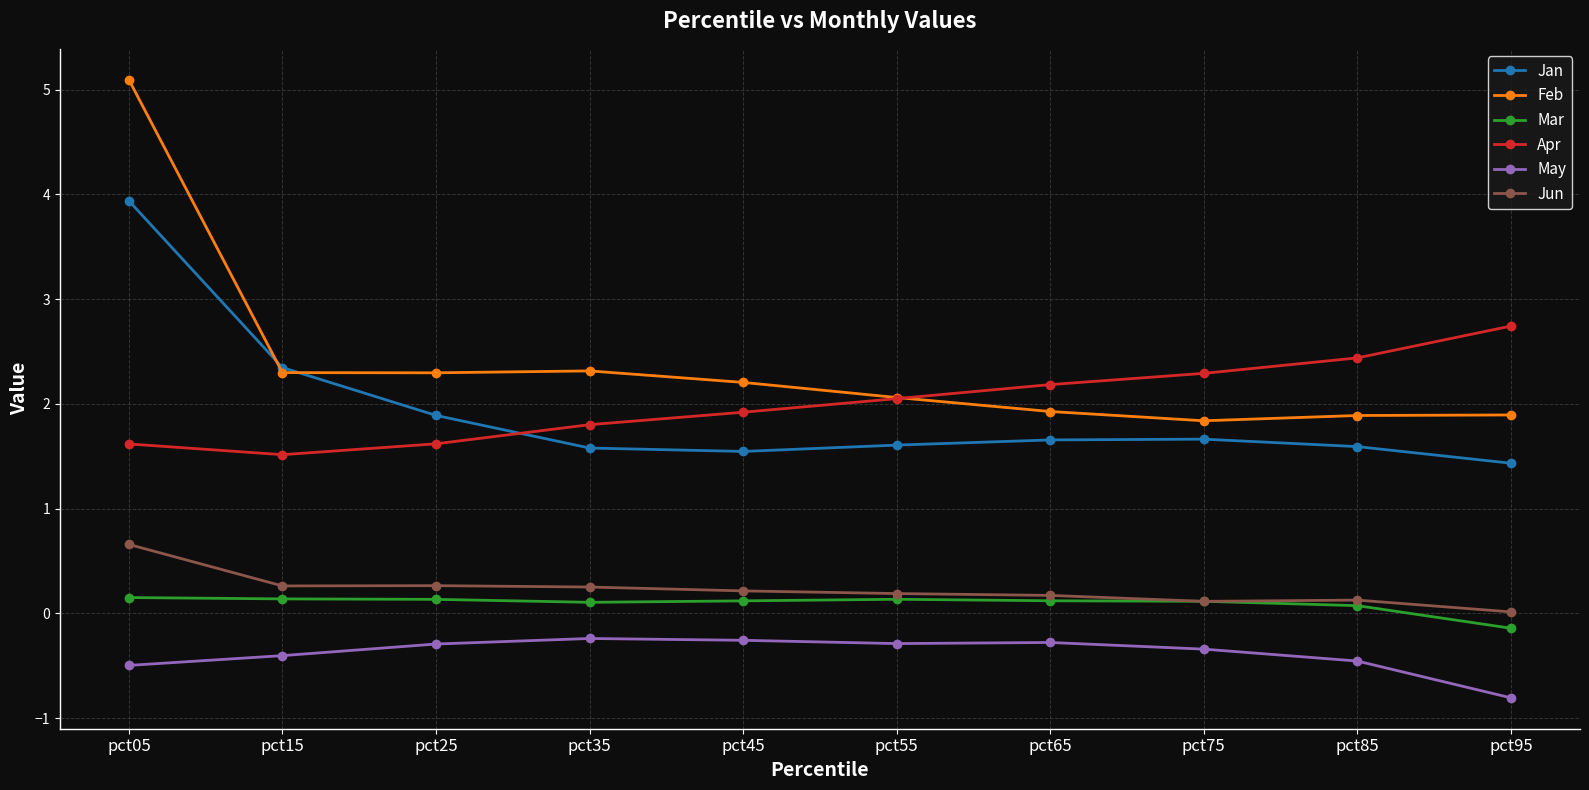

Which series has the widest spread of values?

Feb